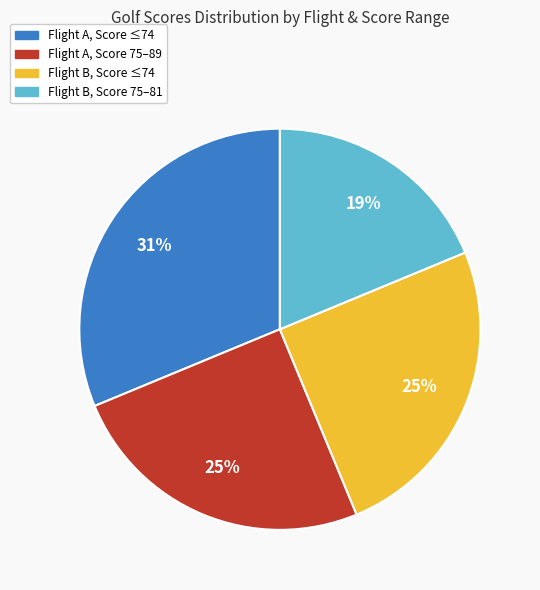

Is there any slice that represents more than half of the pie?

No